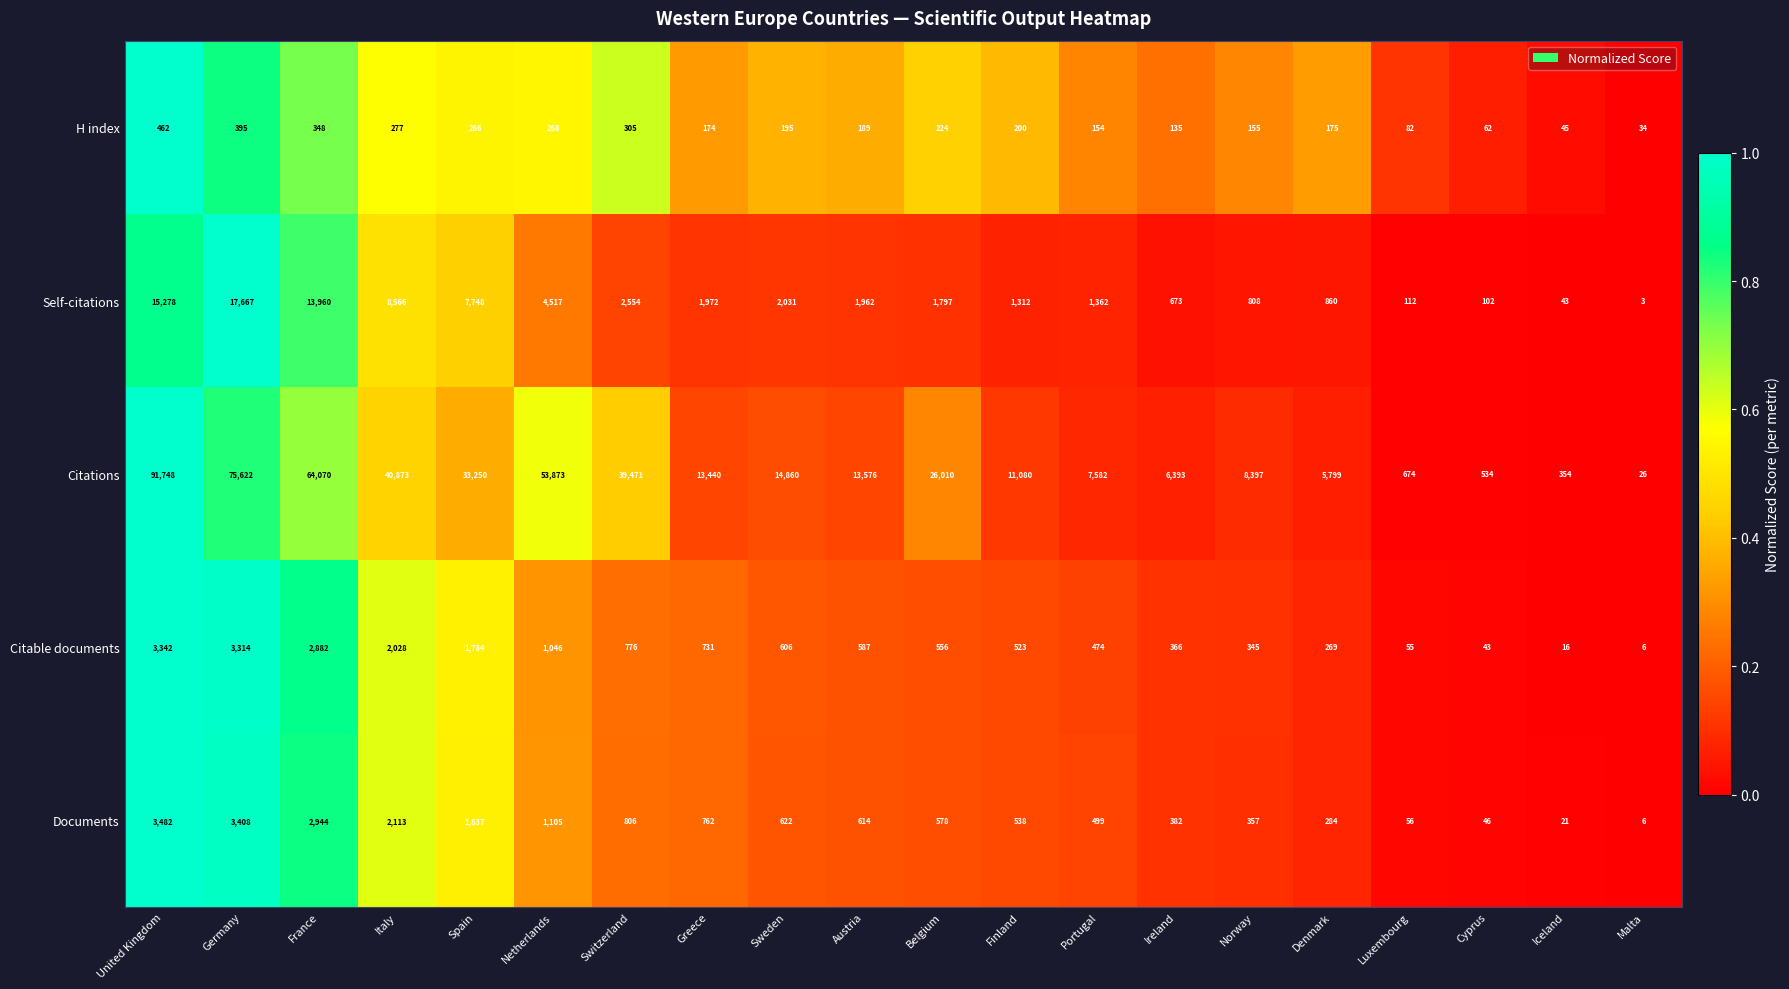

What is the greatest value displayed?

91748